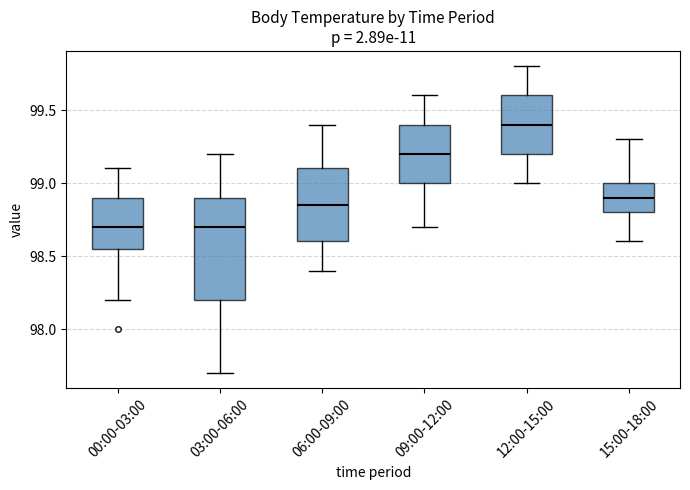

Which box has the highest median line?

12:00-15:00